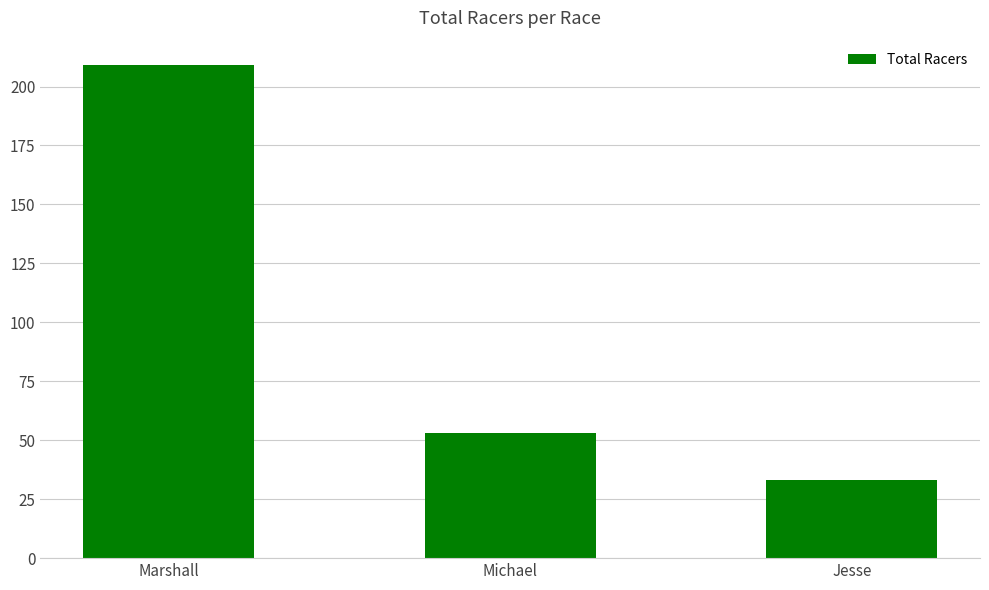

What is the label of the 1st bar from the left?

Marshall